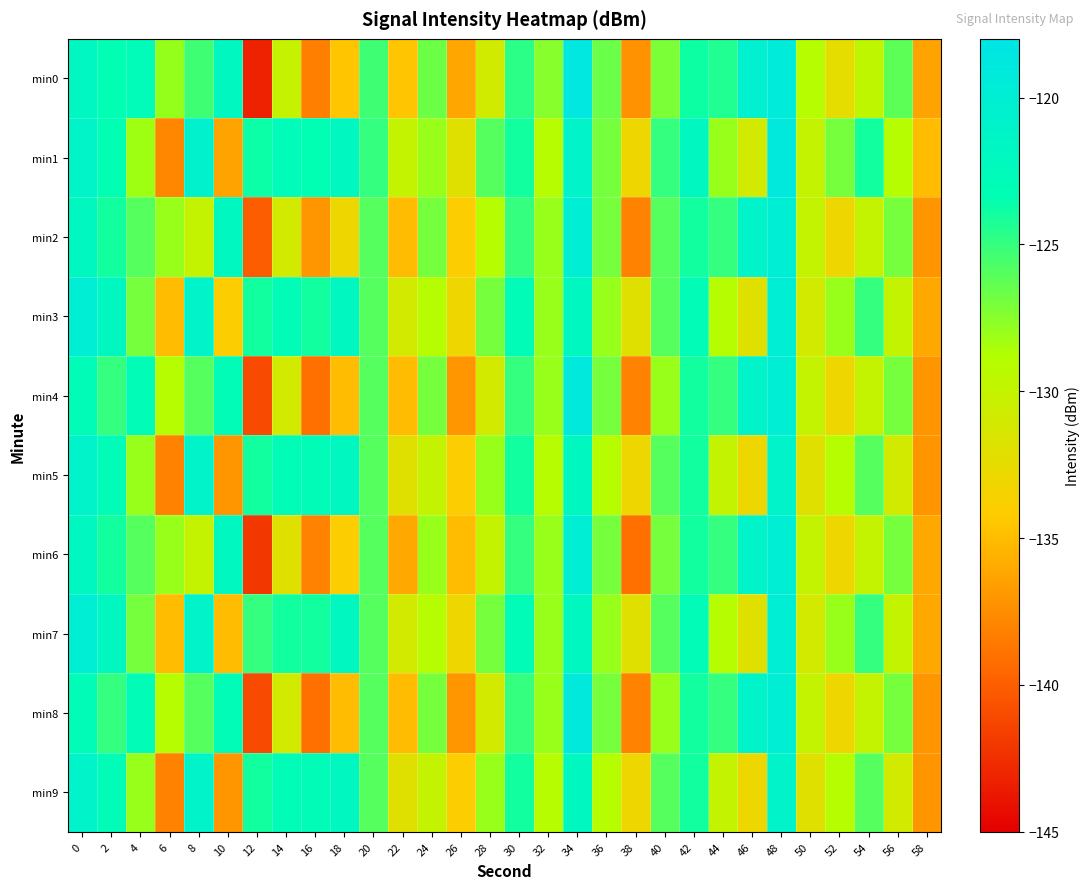

Which series has the widest spread of values?

min0